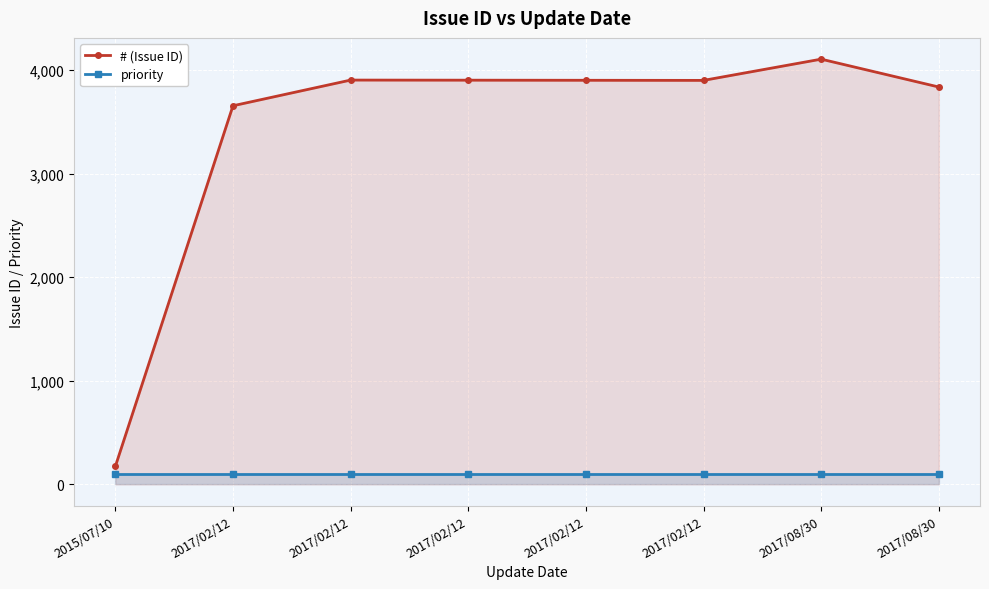

At how many categories does at least one series exceed 2706?

7